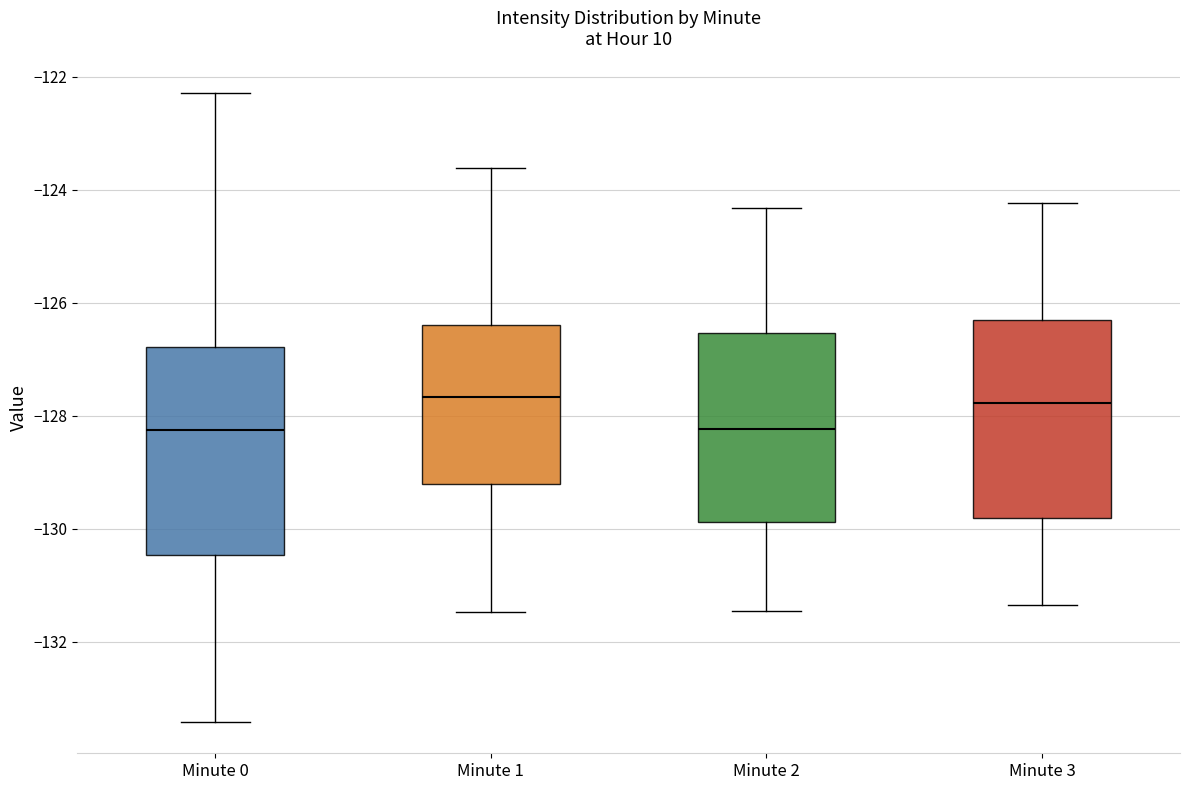

Reading left to right, transcribe this box plot: for each box, give where its median line is, the range the box spans, and where its two whiskers end, as read against the y-axis. The values are not printed on the chart, so give them approximately, as read against the axis.

Minute 0: median -128.2, box -130.4 to -126.8, whiskers -133.4 to -122.2
Minute 1: median -127.6, box -129.2 to -126.4, whiskers -131.4 to -123.6
Minute 2: median -128.2, box -129.8 to -126.6, whiskers -131.4 to -124.4
Minute 3: median -127.8, box -129.8 to -126.4, whiskers -131.4 to -124.2